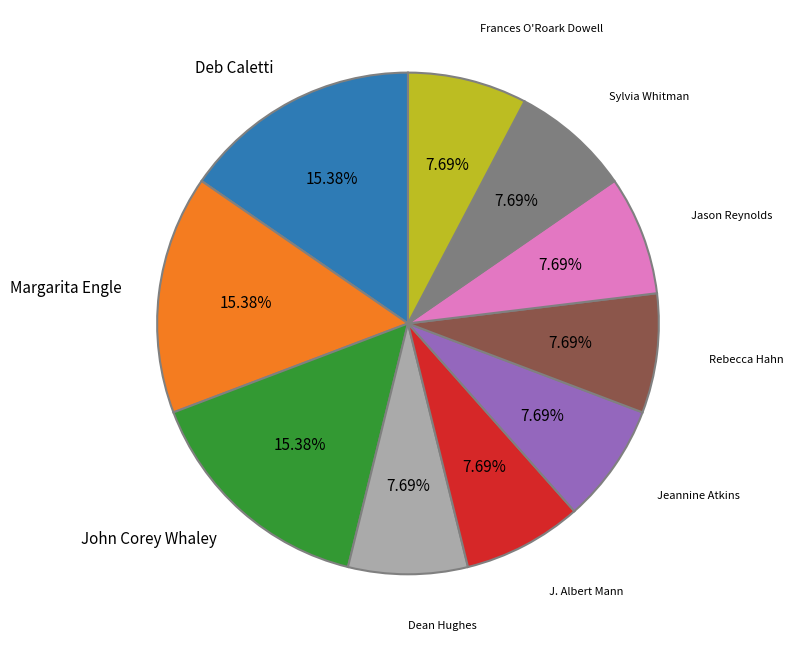

Is the sum of J. Albert Mann and Dean Hughes greater than half?

No